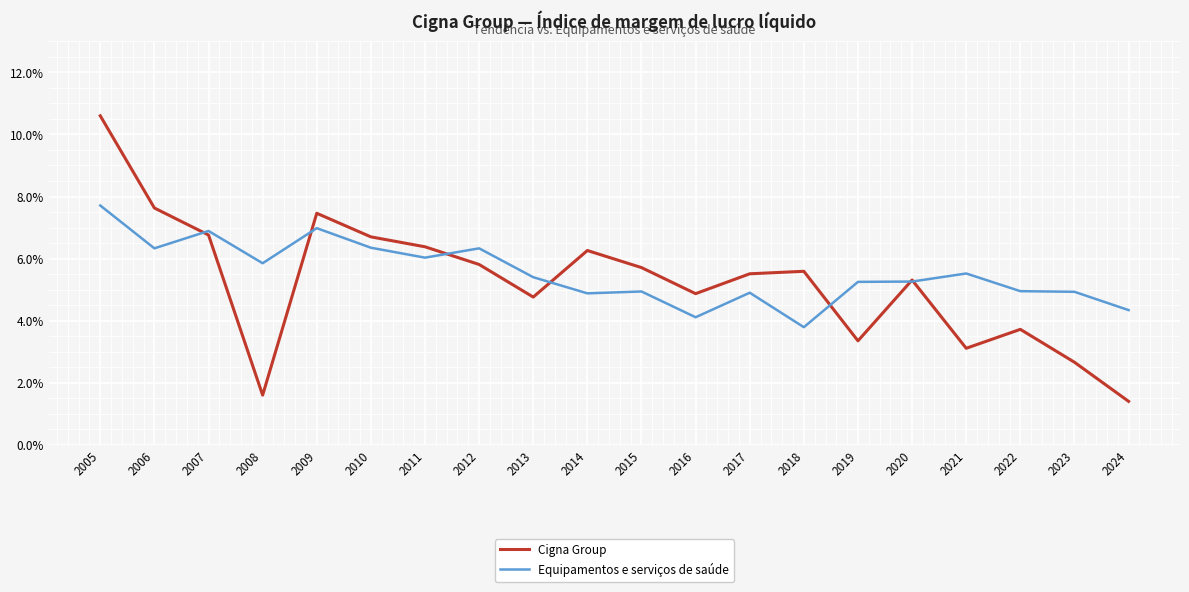

Is the value of Cigna Group at 2010 greater than the value of Equipamentos e serviços de saúde at 2012?

Yes